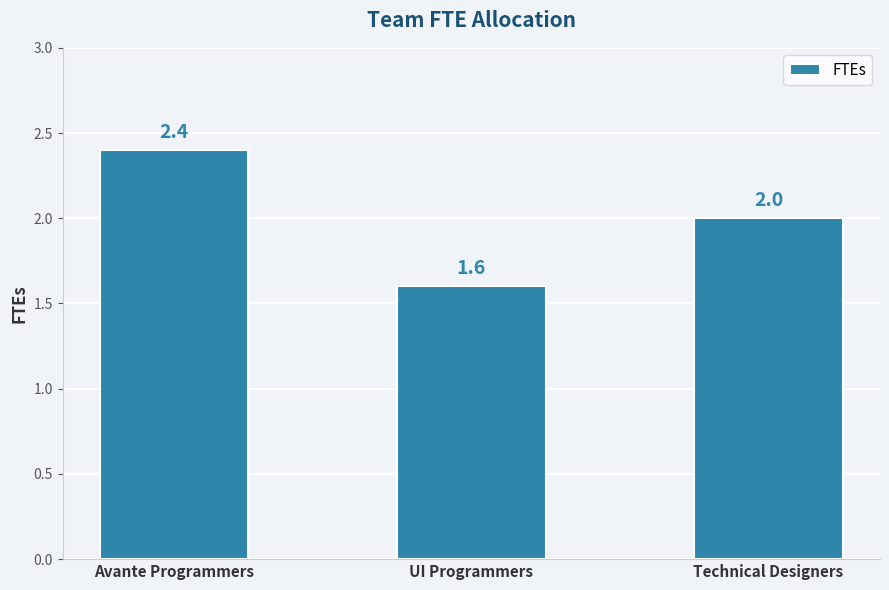

What is the difference between the second highest and minimum values?

0.4